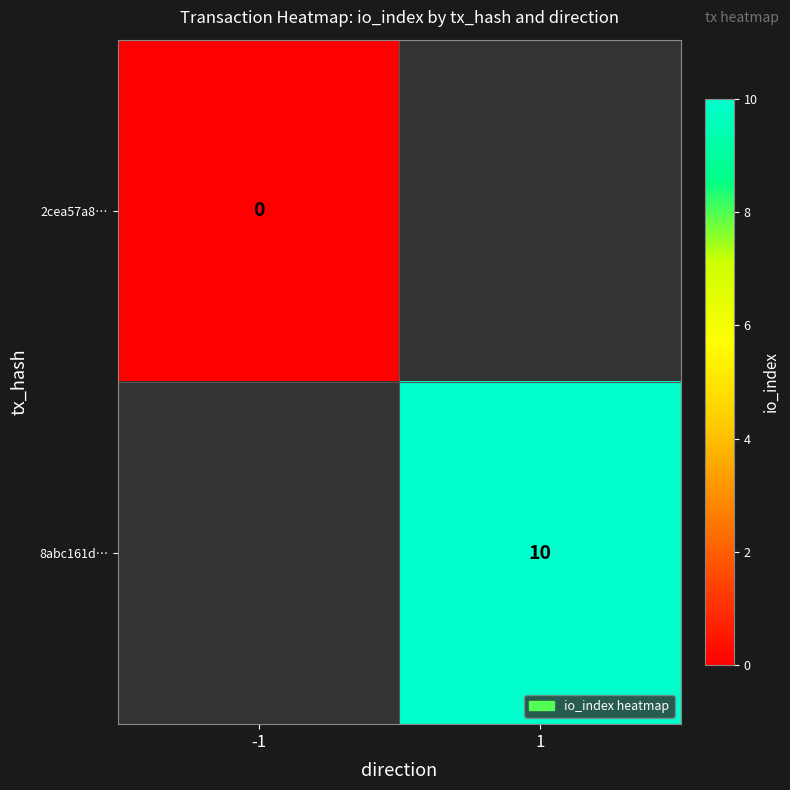

The 8abc161d… series shows 3 at 1. True or false?

False